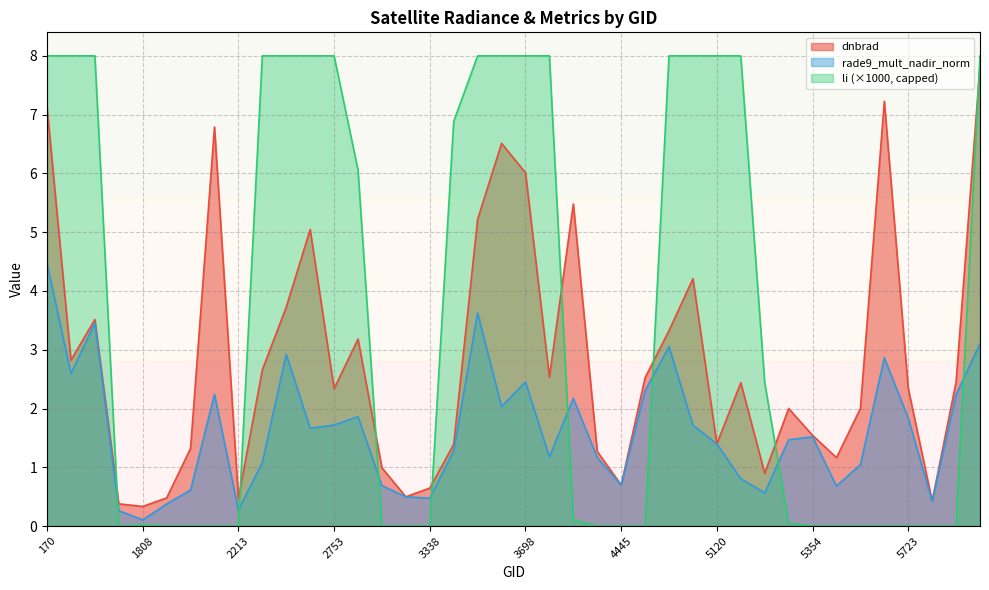

Rank the series by their average value, from highest to lowest.

li (×1000, capped), dnbrad, rade9_mult_nadir_norm